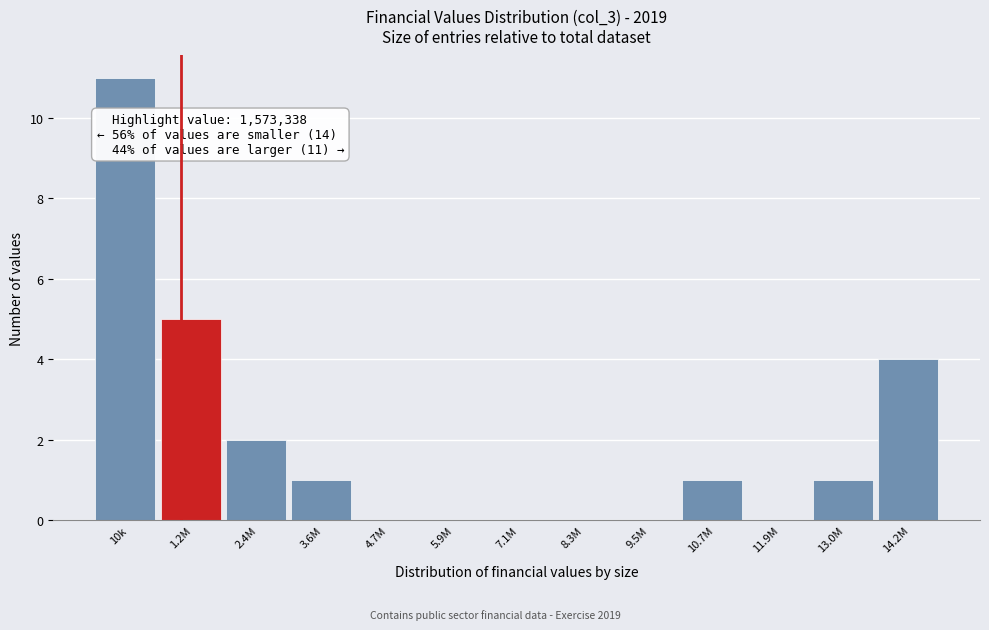

Reading left to right, list all the values displayed in this chart.

10k=11	1.2M=5	2.4M=2	3.6M=1	4.7M=0	5.9M=0	7.1M=0	8.3M=0	9.5M=0	10.7M=1	11.9M=0	13.0M=1	14.2M=4